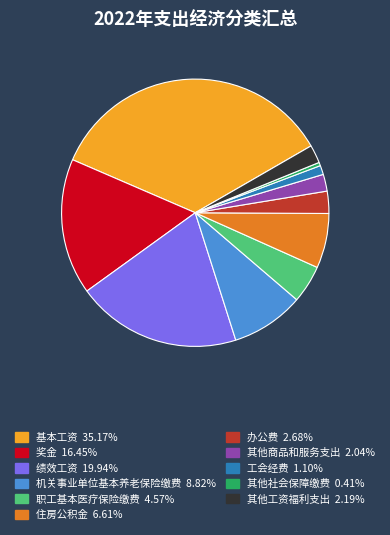

What is the largest slice in the pie chart?

基本工资